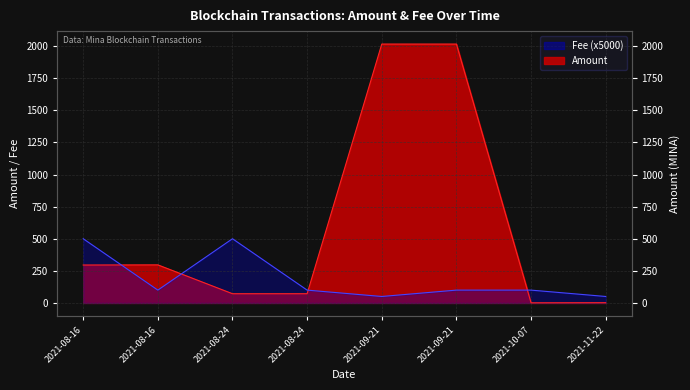

What are all the series names shown in the legend?

Amount, Fee